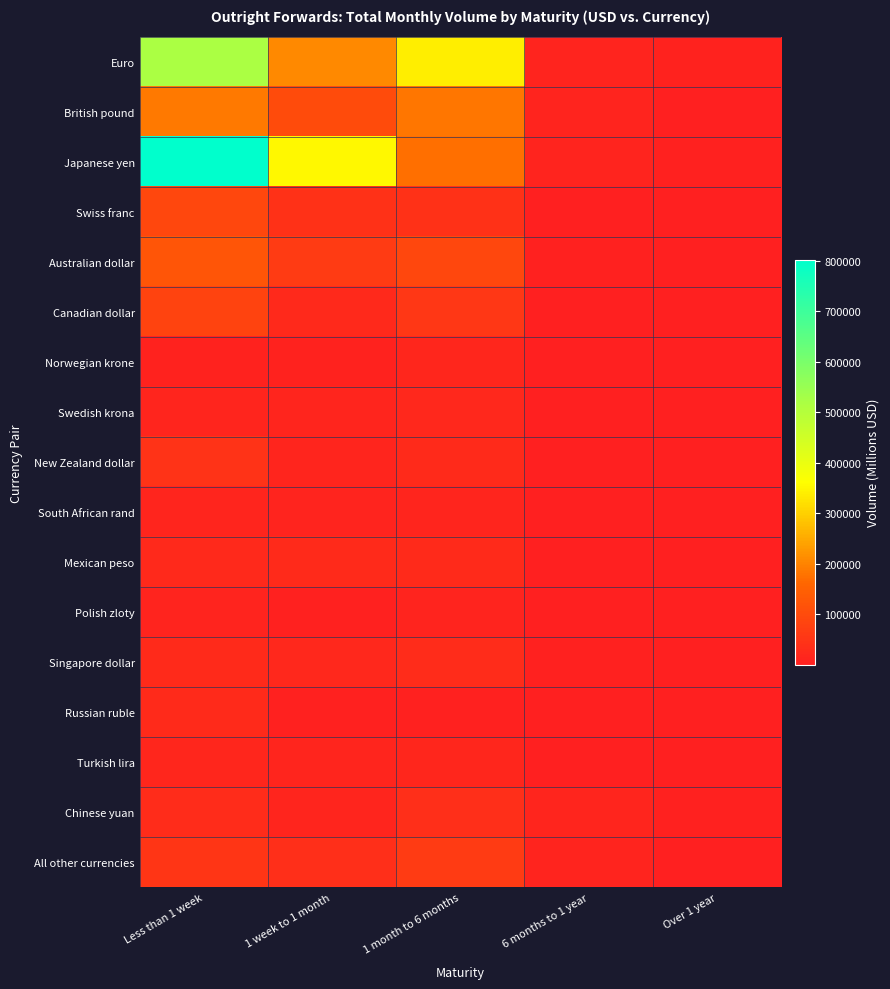

At which category is the sum across all series the highest?

Less than 1 week